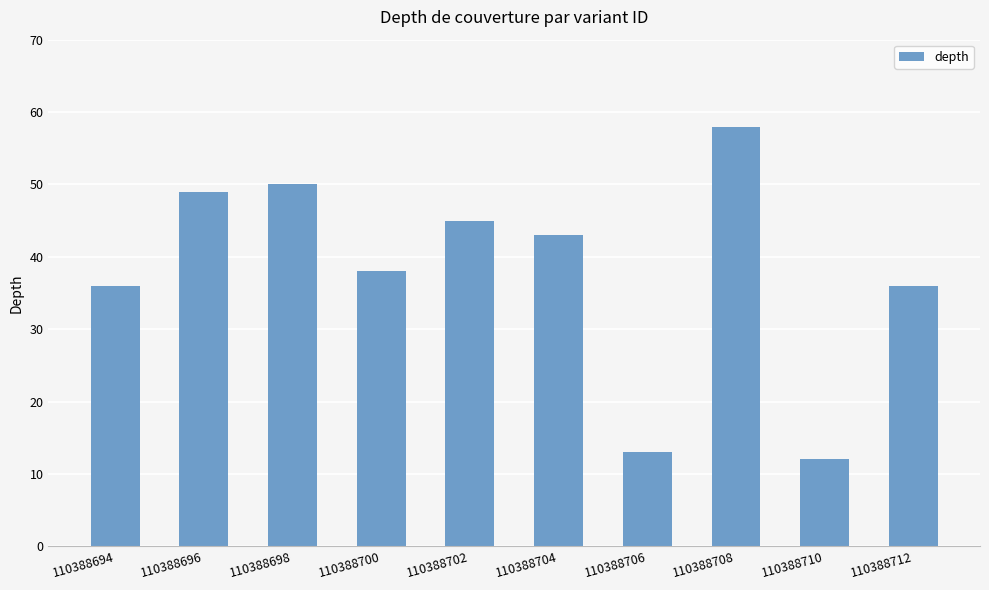

How many bars are there in total?

10